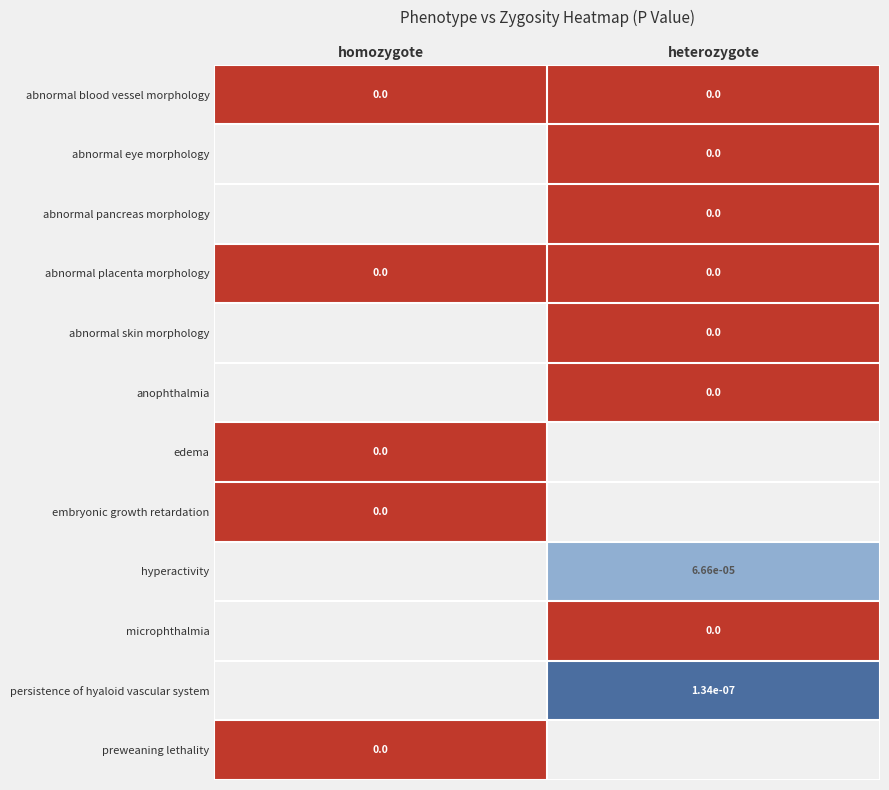

The persistence of hyaloid vascular system series shows 0.0 at heterozygote. True or false?

True